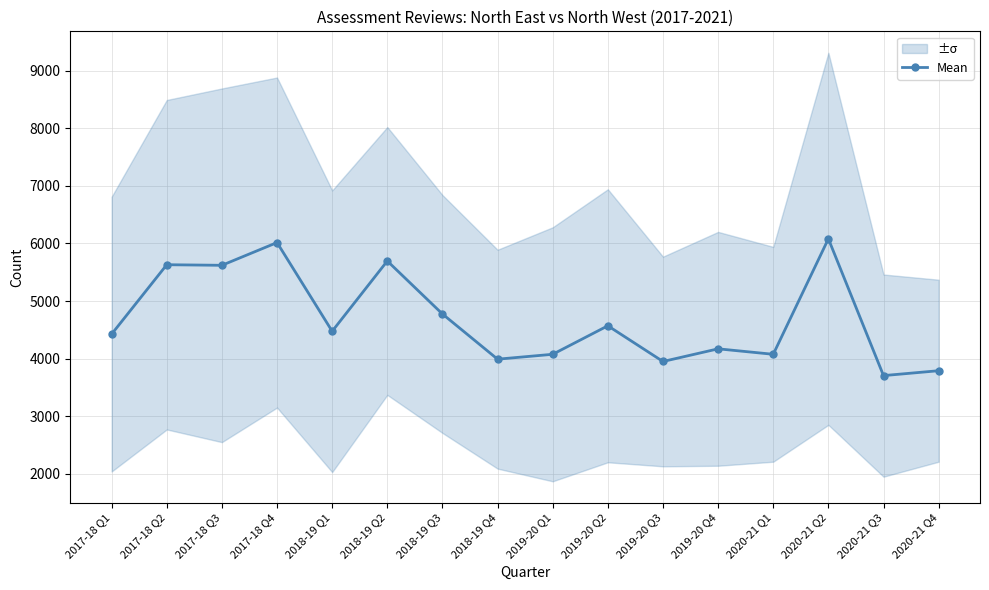

Which category has the lowest value across all series?

2020-21 Q3